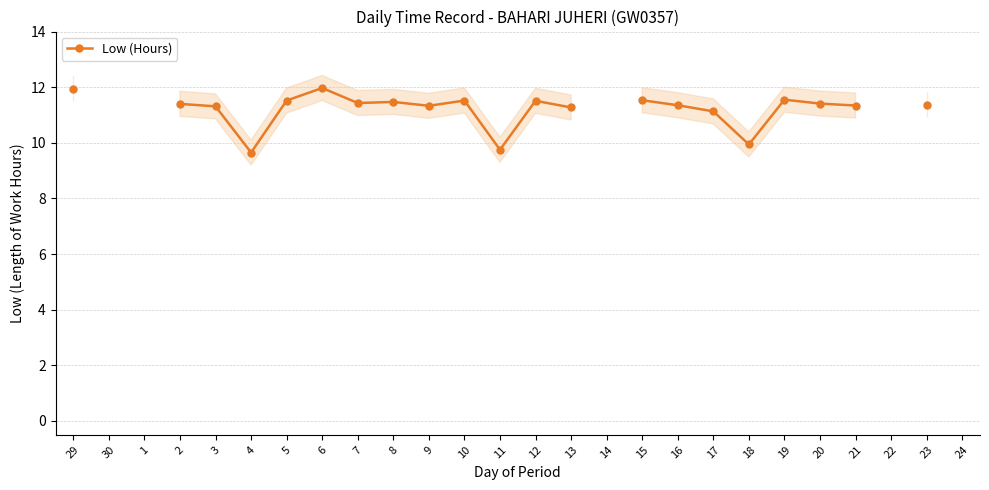

What is the label of the 23rd point from the right?

2